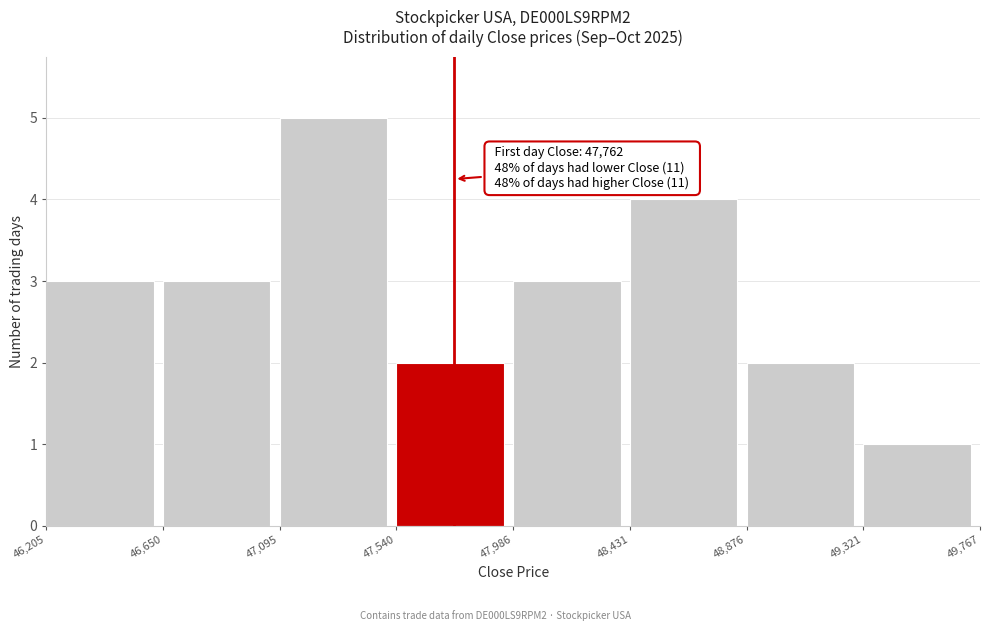

Over which range of the x-axis is the bar tallest?

47,095 to 47,540